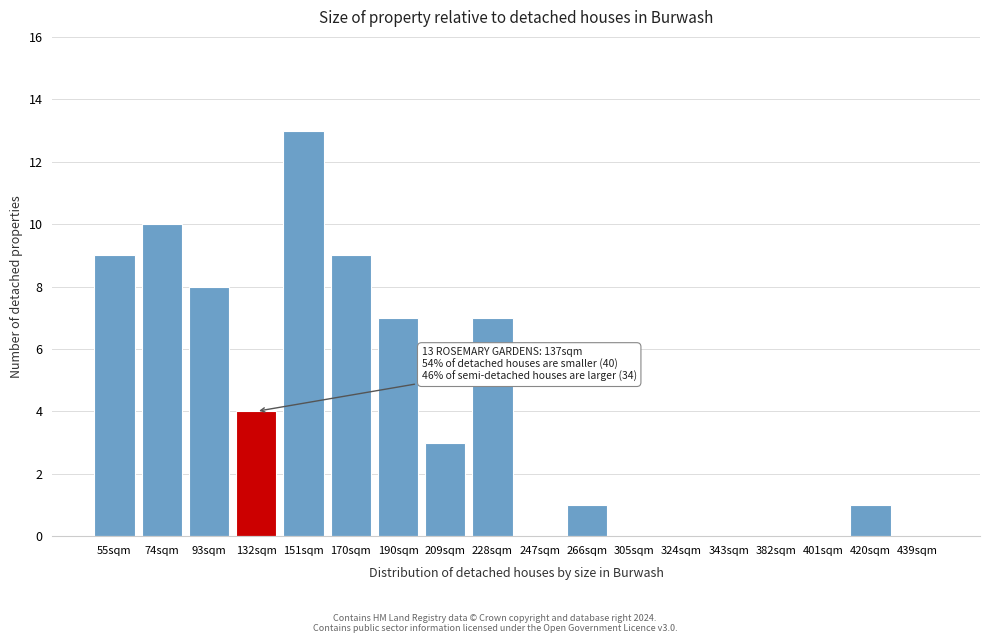

Reading left to right, extract all data points from this chart.

55sqm=9	74sqm=10	93sqm=8	132sqm=4	151sqm=13	170sqm=9	190sqm=7	209sqm=3	228sqm=7	247sqm=0	266sqm=1	305sqm=0	324sqm=0	343sqm=0	382sqm=0	401sqm=0	420sqm=1	439sqm=0